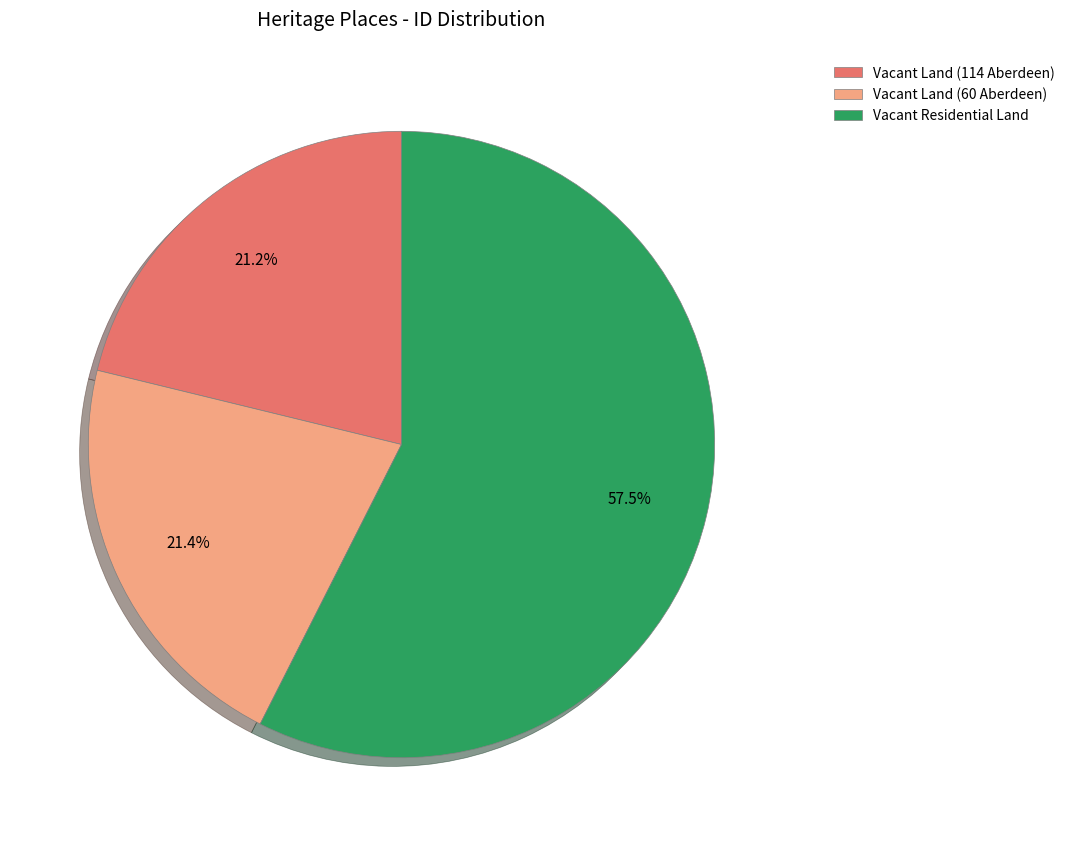

Is it true that Vacant Land (114 Aberdeen) is 21% of the pie?

True